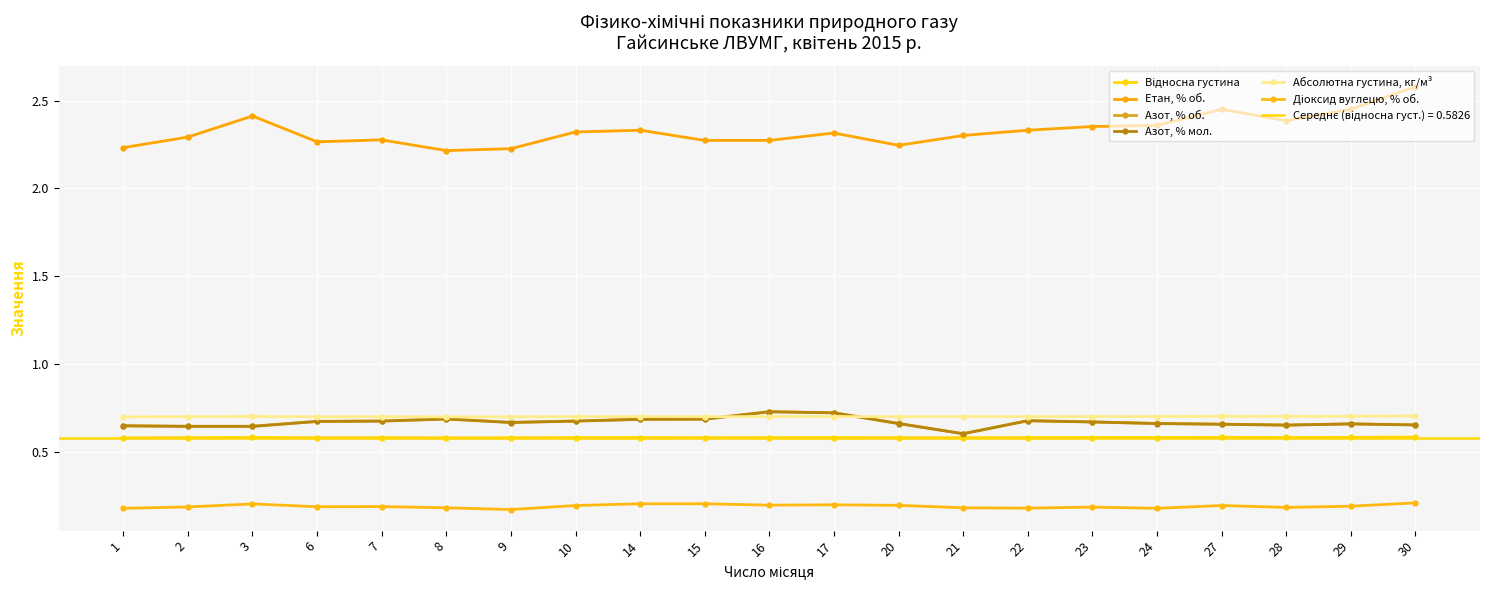

Reading left to right, extract all data points from this chart.

Відносна густина: 0.6	0.6	0.6	0.6	0.6	0.6	0.6	0.6	0.6	0.6	0.6	0.6	0.6	0.6	0.6	0.6	0.6	0.6	0.6	0.6	0.6
Етан, % об.: 2.2	2.3	2.4	2.3	2.3	2.2	2.2	2.3	2.3	2.3	2.3	2.3	2.2	2.3	2.3	2.4	2.4	2.5	2.4	2.5	2.6
Азот, % об.: 0.7	0.6	0.6	0.7	0.7	0.7	0.7	0.7	0.7	0.7	0.7	0.7	0.7	0.6	0.7	0.7	0.7	0.7	0.7	0.7	0.7
Азот, % мол.: 0.6	0.6	0.6	0.7	0.7	0.7	0.7	0.7	0.7	0.7	0.7	0.7	0.7	0.6	0.7	0.7	0.7	0.7	0.7	0.7	0.7
Абсолютна густина, кг/м³: 0.7	0.7	0.7	0.7	0.7	0.7	0.7	0.7	0.7	0.7	0.7	0.7	0.7	0.7	0.7	0.7	0.7	0.7	0.7	0.7	0.7
Діоксид вуглецю, % об.: 0.2	0.2	0.2	0.2	0.2	0.2	0.2	0.2	0.2	0.2	0.2	0.2	0.2	0.2	0.2	0.2	0.2	0.2	0.2	0.2	0.2